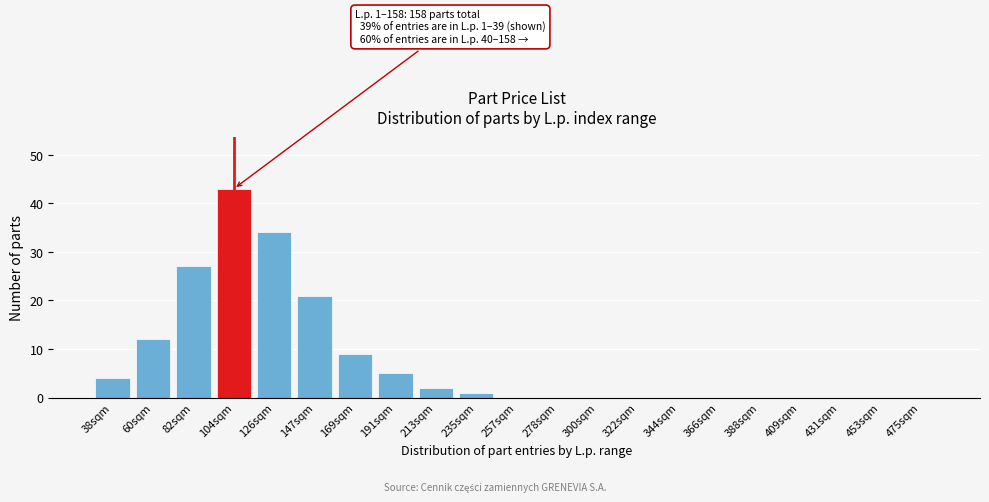

Reading left to right, transcribe all the data shown in this chart.

38sqm=4	60sqm=12	82sqm=27	104sqm=43	126sqm=34	147sqm=21	169sqm=9	191sqm=5	213sqm=2	235sqm=1	257sqm=0	278sqm=0	300sqm=0	322sqm=0	344sqm=0	366sqm=0	388sqm=0	409sqm=0	431sqm=0	453sqm=0	475sqm=0